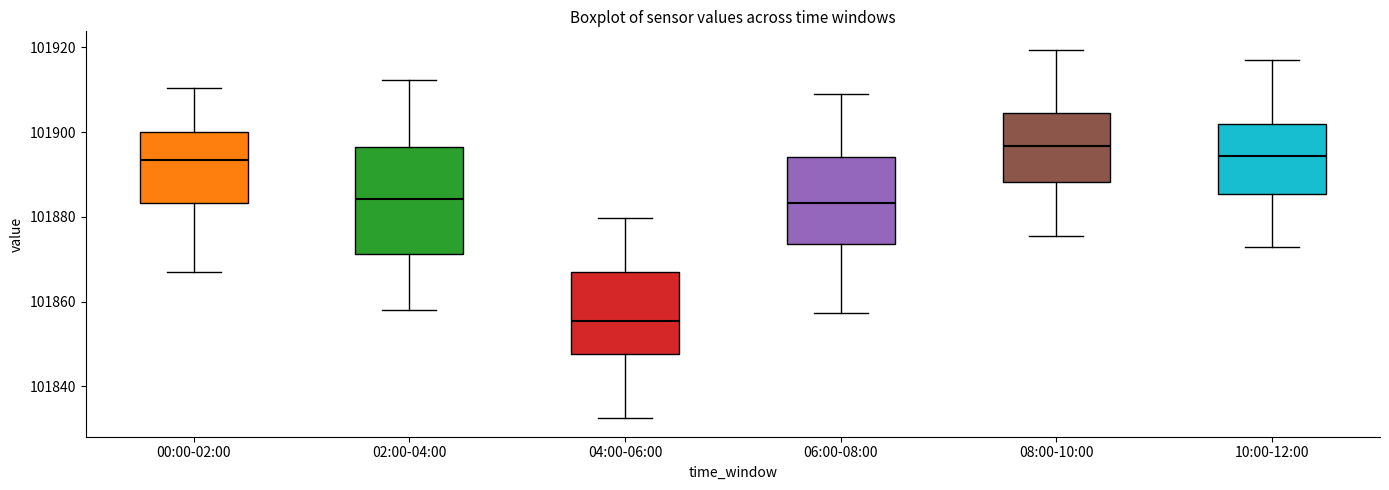

Reading left to right, transcribe this box plot: for each box, give where its median line is, the range the box spans, and where its two whiskers end, as read against the y-axis. The values are not printed on the chart, so give them approximately, as read against the axis.

00:00-02:00: median 101894, box 101884 to 101900, whiskers 101866 to 101910
02:00-04:00: median 101884, box 101872 to 101896, whiskers 101858 to 101912
04:00-06:00: median 101856, box 101848 to 101866, whiskers 101832 to 101880
06:00-08:00: median 101884, box 101874 to 101894, whiskers 101858 to 101908
08:00-10:00: median 101896, box 101888 to 101904, whiskers 101876 to 101920
10:00-12:00: median 101894, box 101886 to 101902, whiskers 101874 to 101918